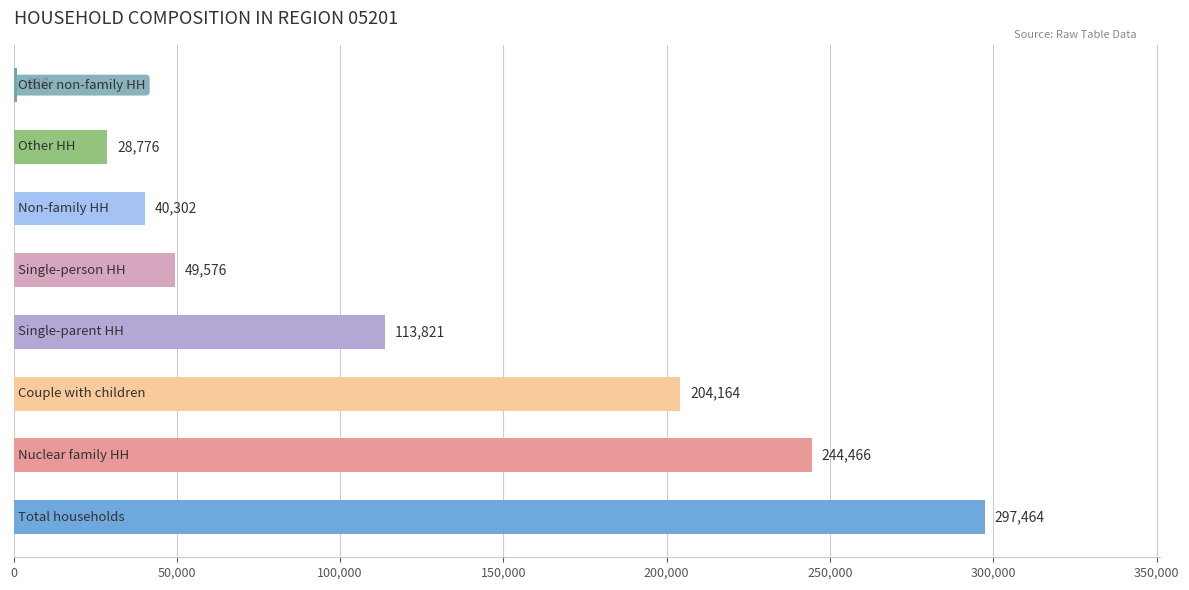

What is the greatest value displayed?

297464